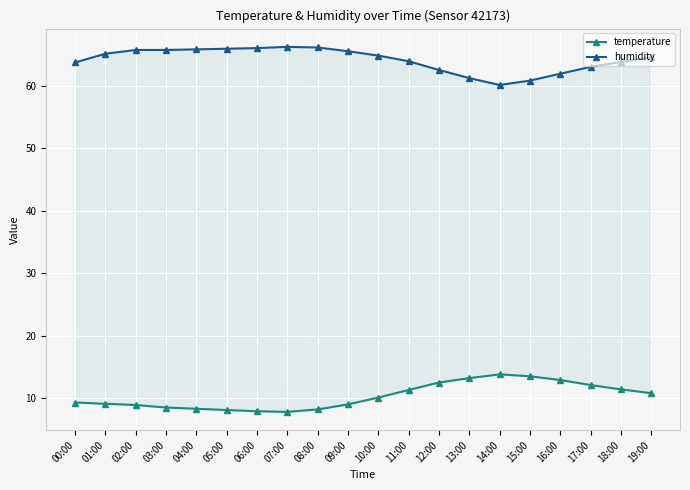

What is the difference between the temperature values at 19:00 and 12:00?

1.7